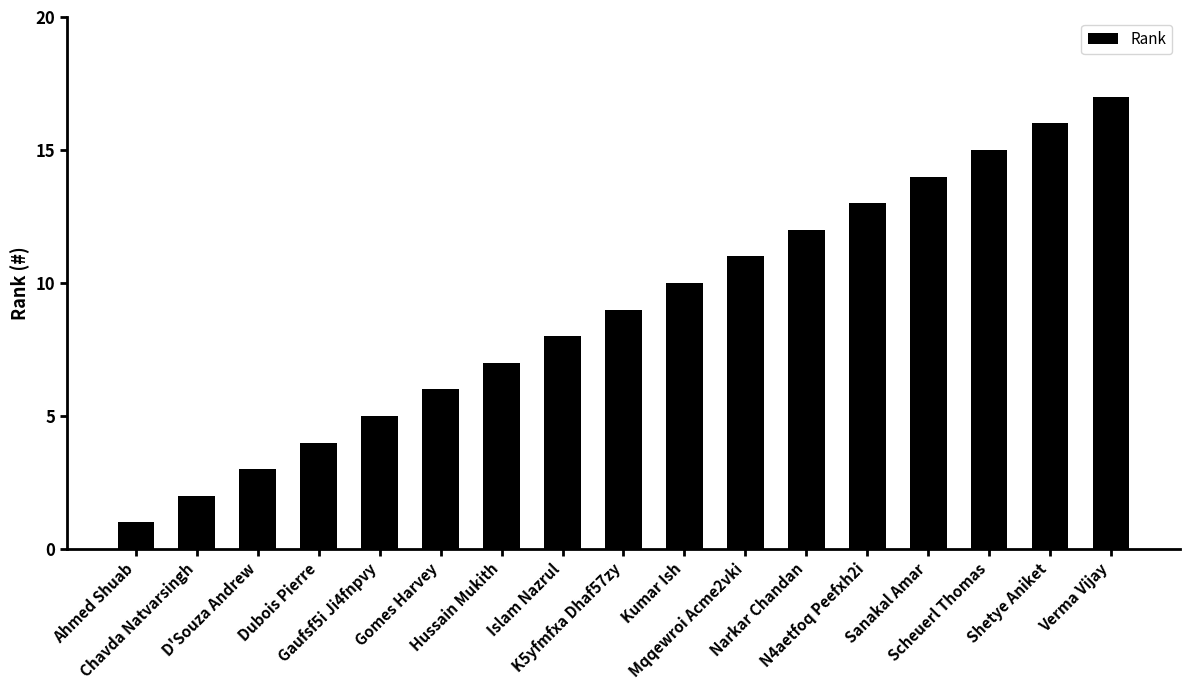

What is the change in value from Ahmed Shuab to Hussain Mukith?

+6